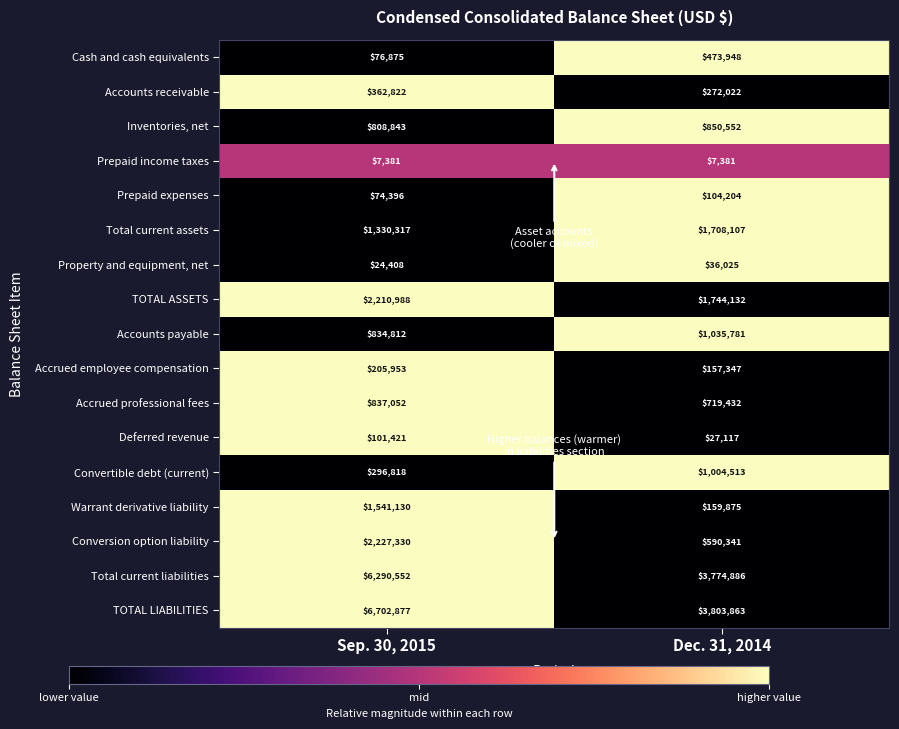

What is the difference between the maximum and minimum values in the Accrued professional fees series?

117620